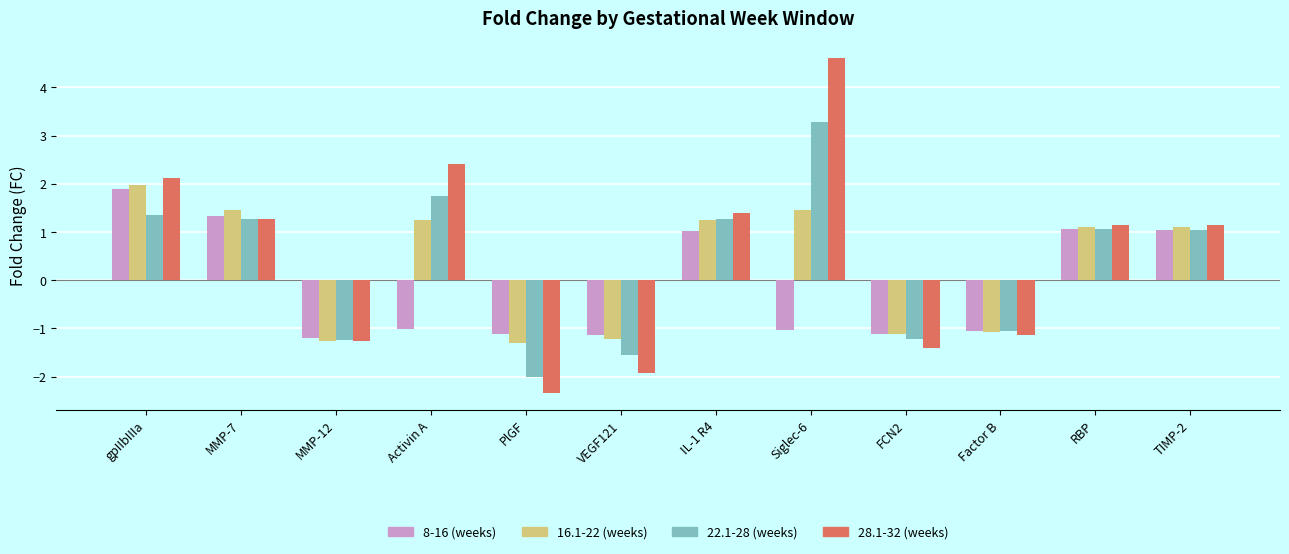

True or false: 22.1-28 (weeks) has a value of -1.7 at FCN2.

False